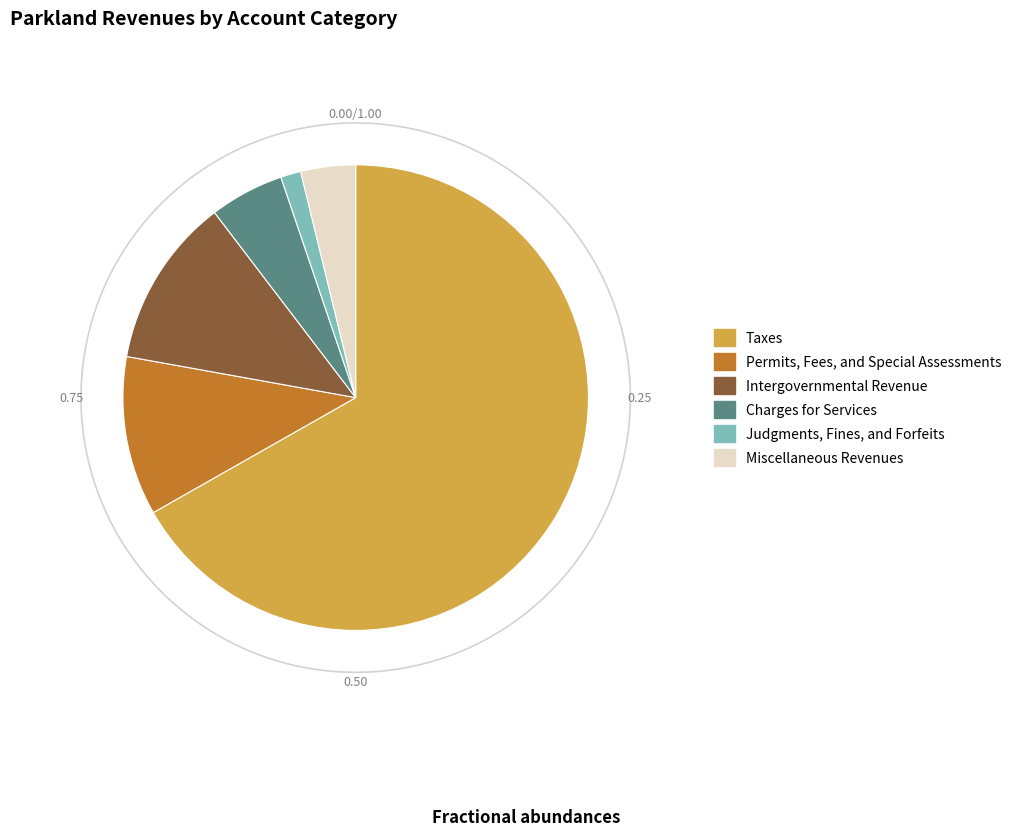

Which has a higher value, Judgments, Fines, and Forfeits or Taxes?

Taxes